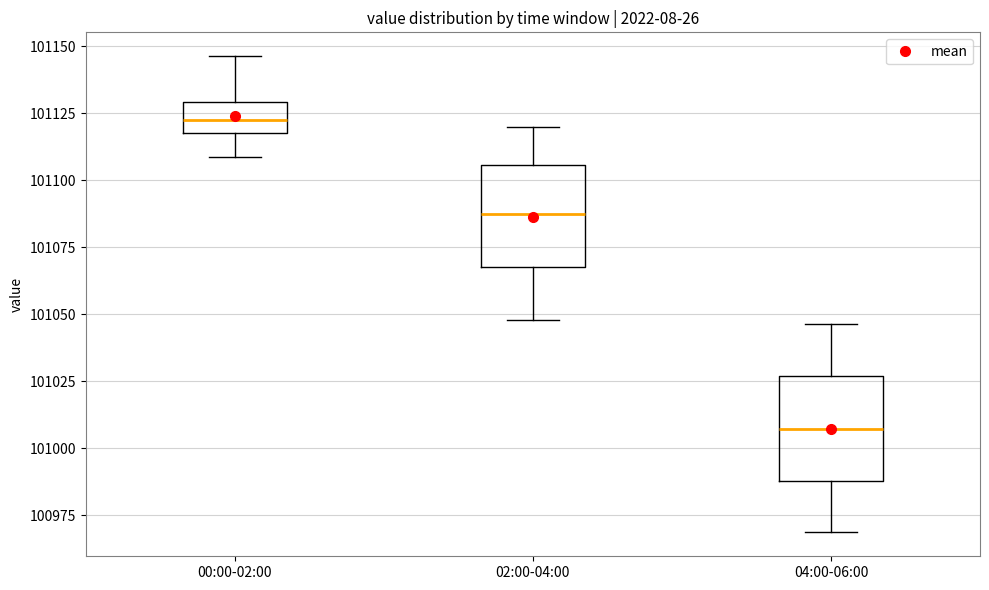

Reading left to right, read every box against the y-axis: the position of its median line, the range the box covers, and the ends of its whiskers. The values are not printed on the chart, so give them approximately, as read against the axis.

00:00-02:00: median 101125, box 101120 to 101130, whiskers 101110 to 101145
02:00-04:00: median 101085, box 101070 to 101105, whiskers 101050 to 101120
04:00-06:00: median 101005, box 100990 to 101025, whiskers 100970 to 101045